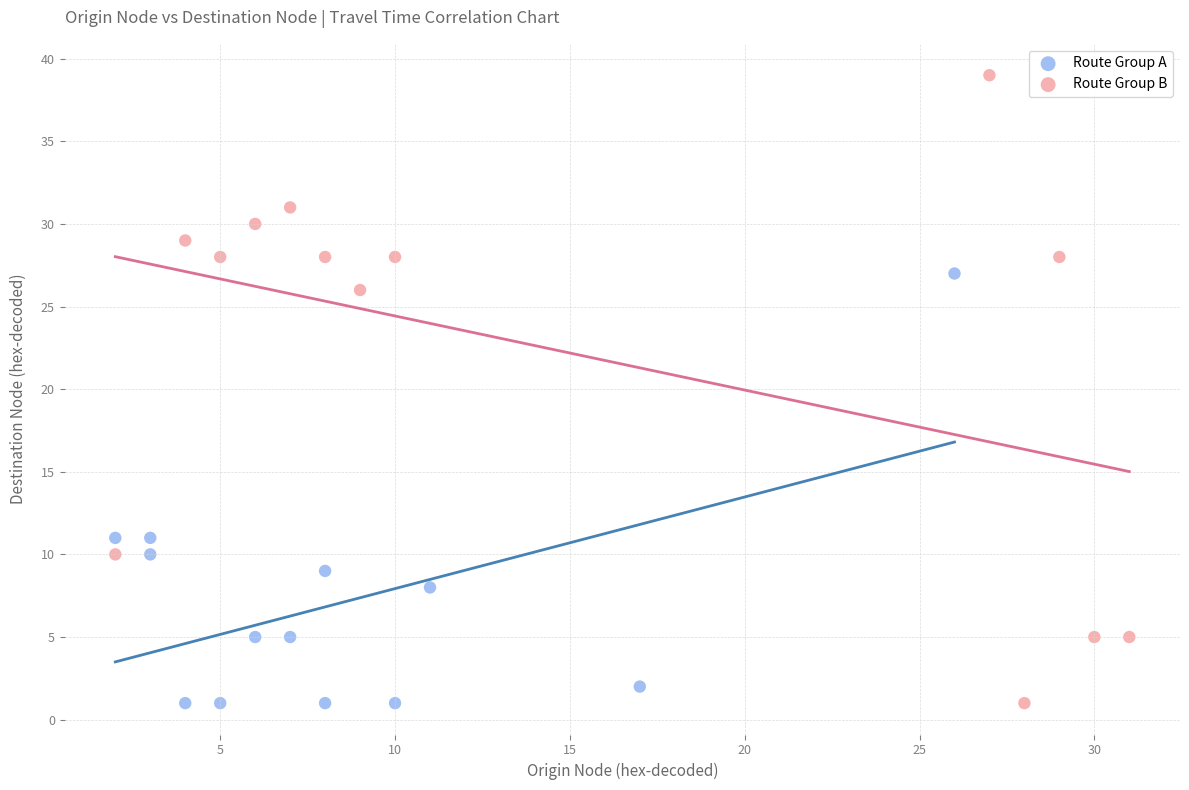

Which series reaches the maximum Y coordinate?

Route Group B